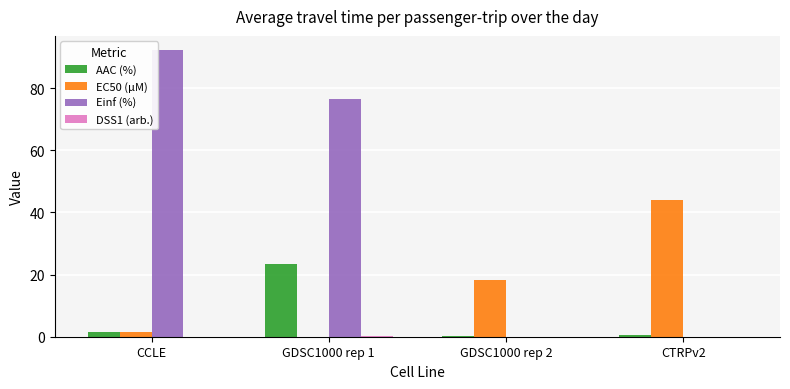

What is the highest value of the EC50 (µM) series?

43.9